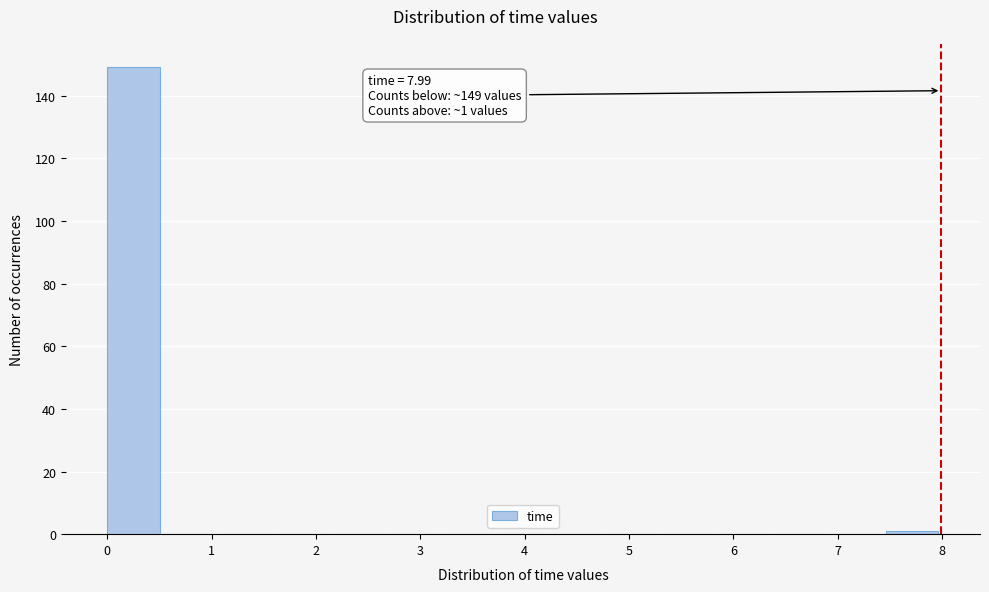

Over which range of the x-axis is the bar tallest?

0.0 to 0.5